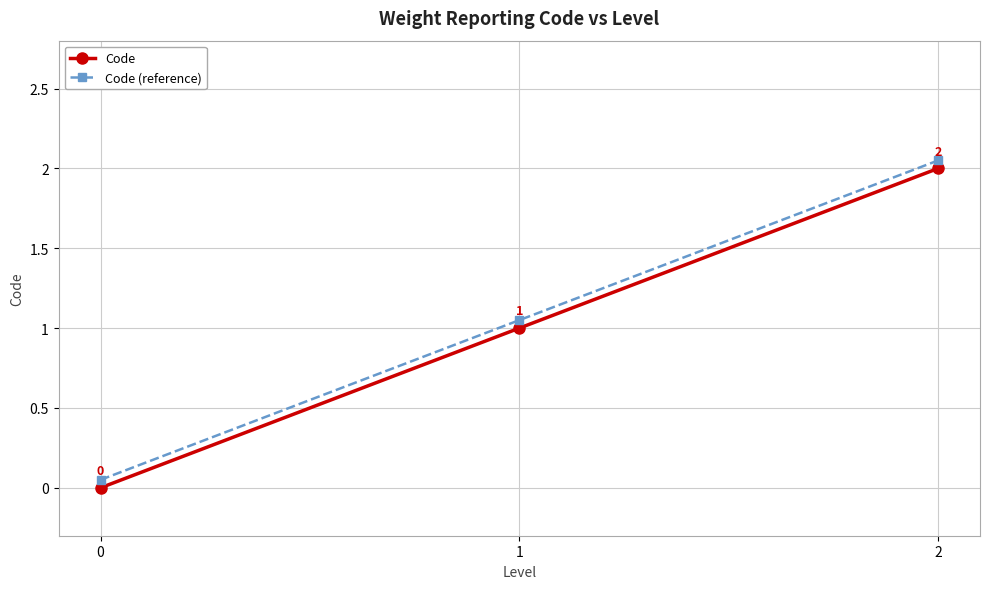

What is the maximum value for Code?

2.0